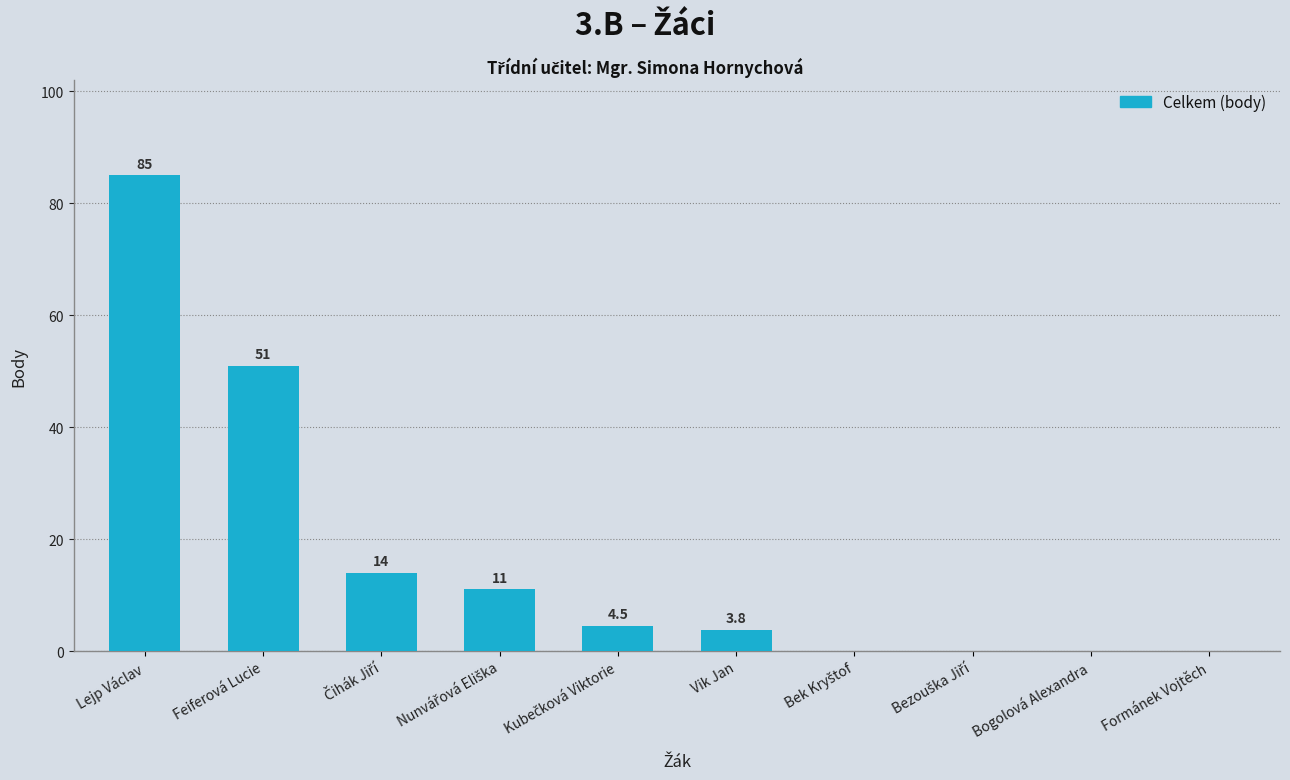

Where does the data first go above 4?

Lejp Václav